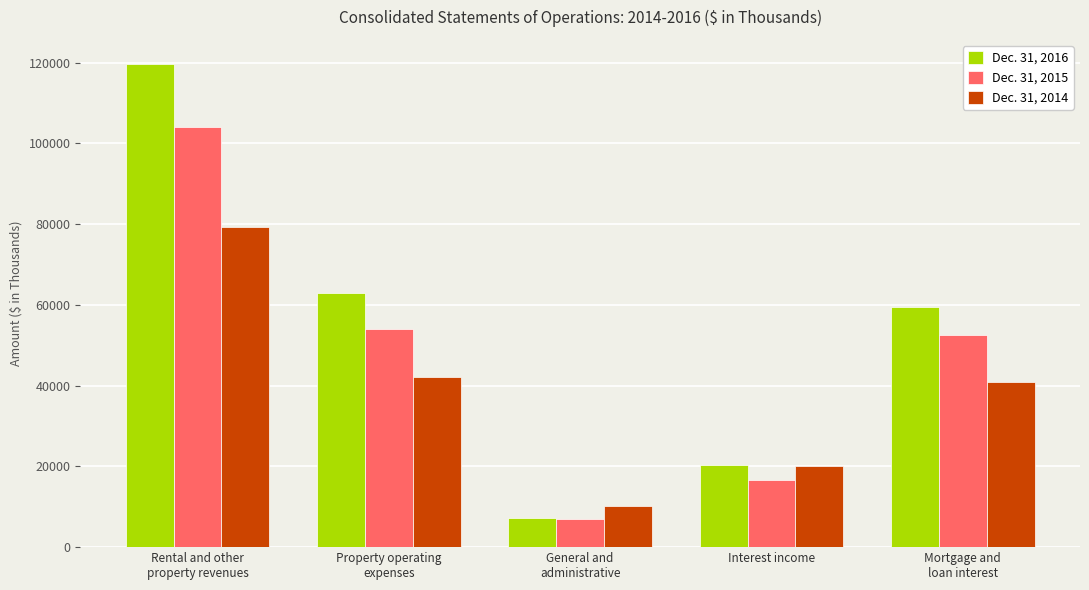

List the labels in order of Dec. 31, 2014 value, largest first.

Rental and other
property revenues, Property operating
expenses, Mortgage and
loan interest, Interest income, General and
administrative